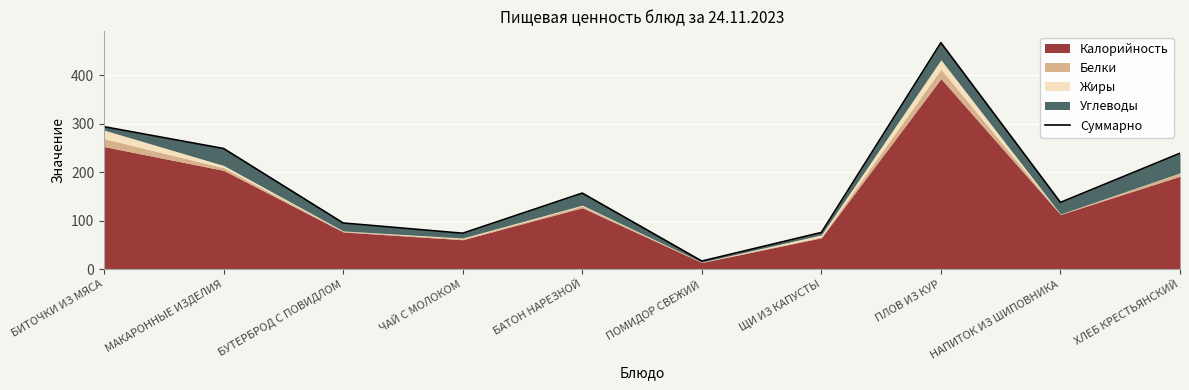

Which label corresponds to the largest value in the chart?

ПЛОВ ИЗ КУР